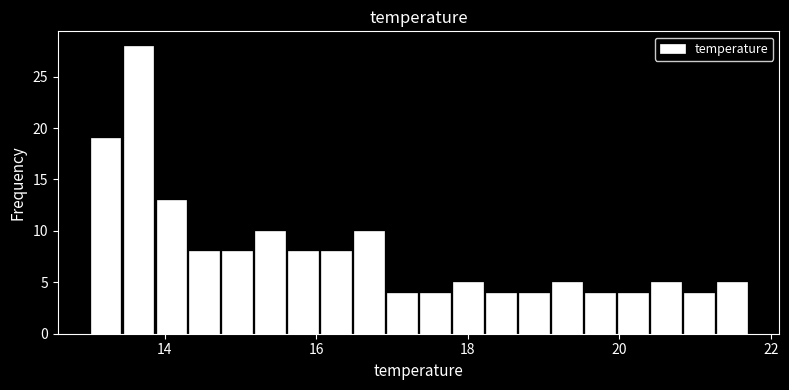

Read against the x-axis, roughly where is the centre of the tallest bar?

13.6